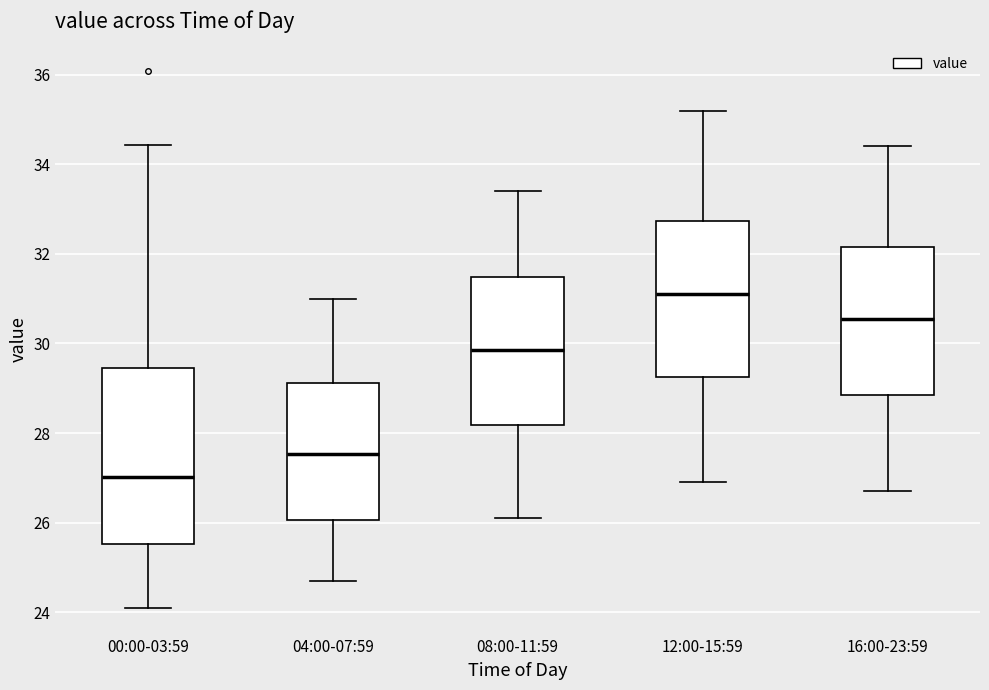

Where does the median line of the box for 08:00-11:59 sit on the y-axis? The values are not printed on the chart, so give them approximately, as read against the axis.

29.8